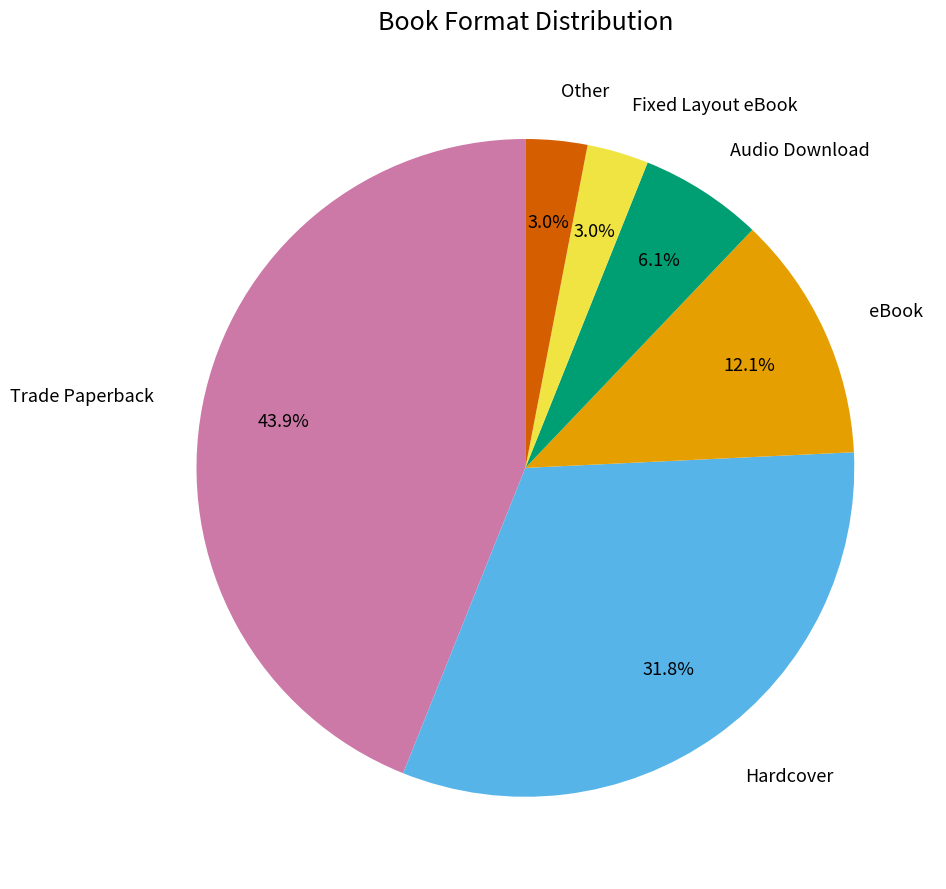

To the nearest percent, what portion does eBook represent?

12%